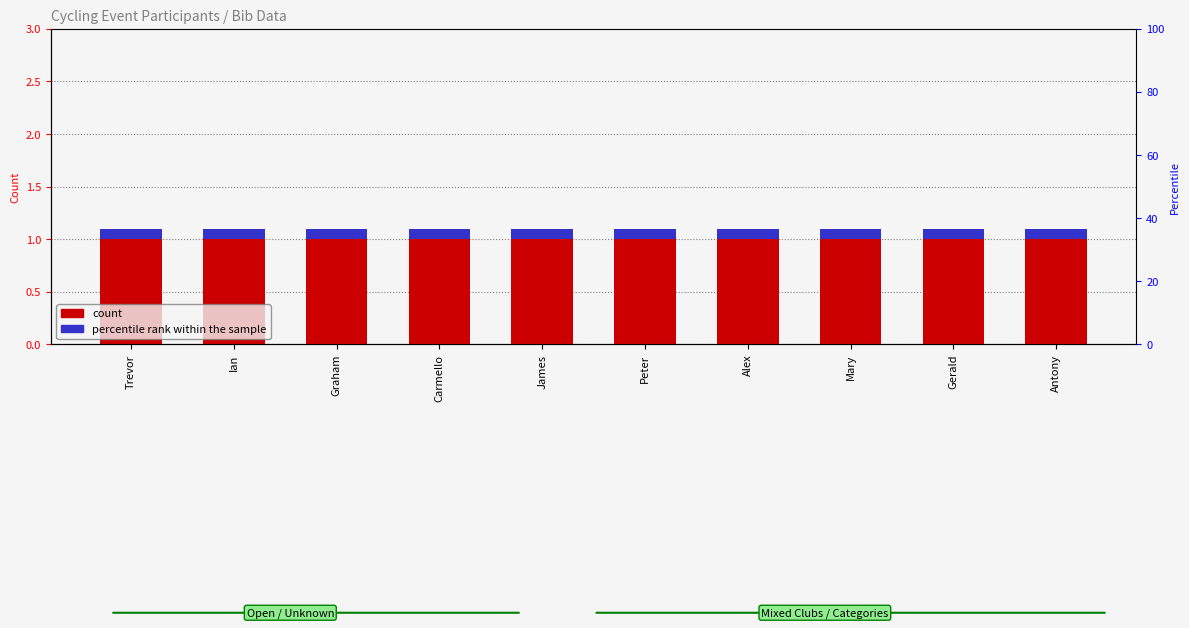

What is the difference between the highest and lowest values at Trevor?

0.9